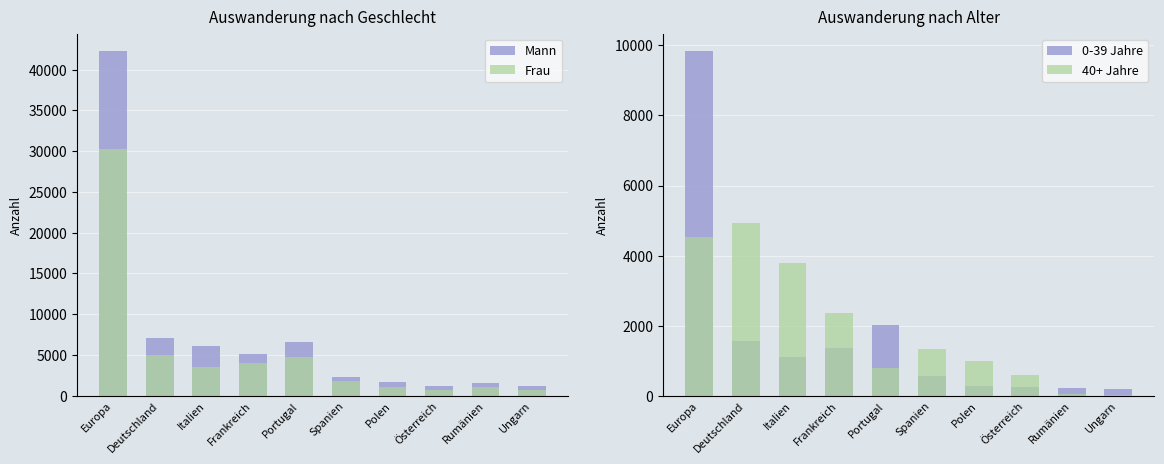

What is the lowest value of the 0-39 Jahre series?

185